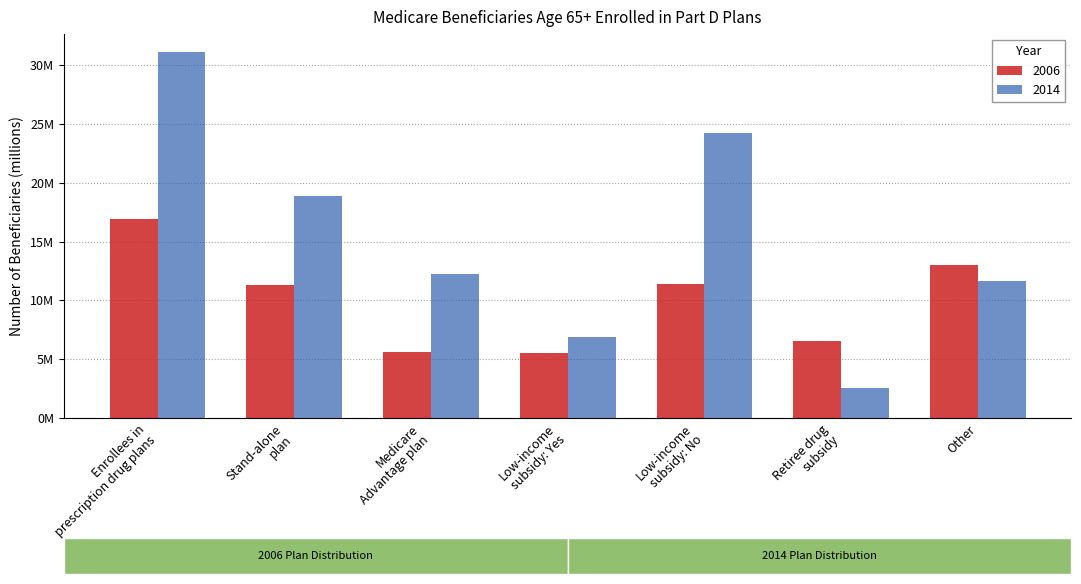

What are all the series names shown in the legend?

2006, 2014